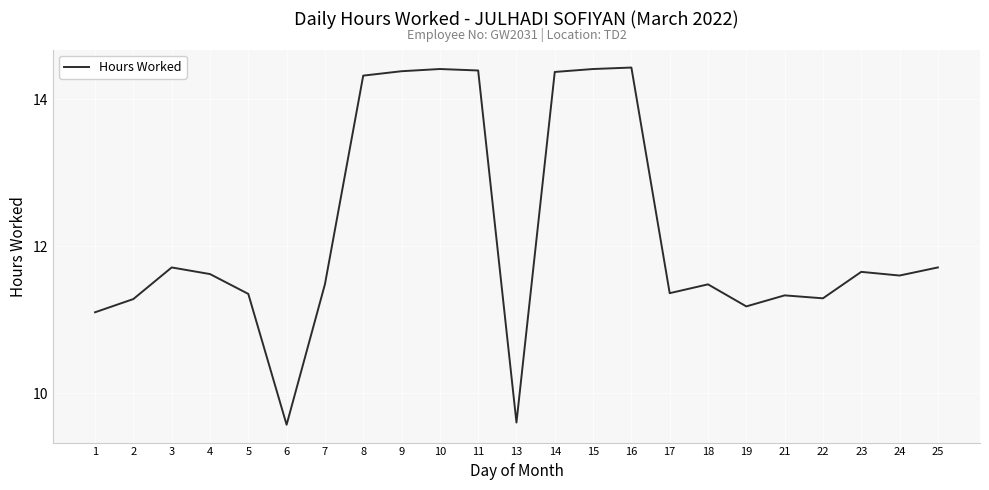

Between 19 and 15, which is larger?

15